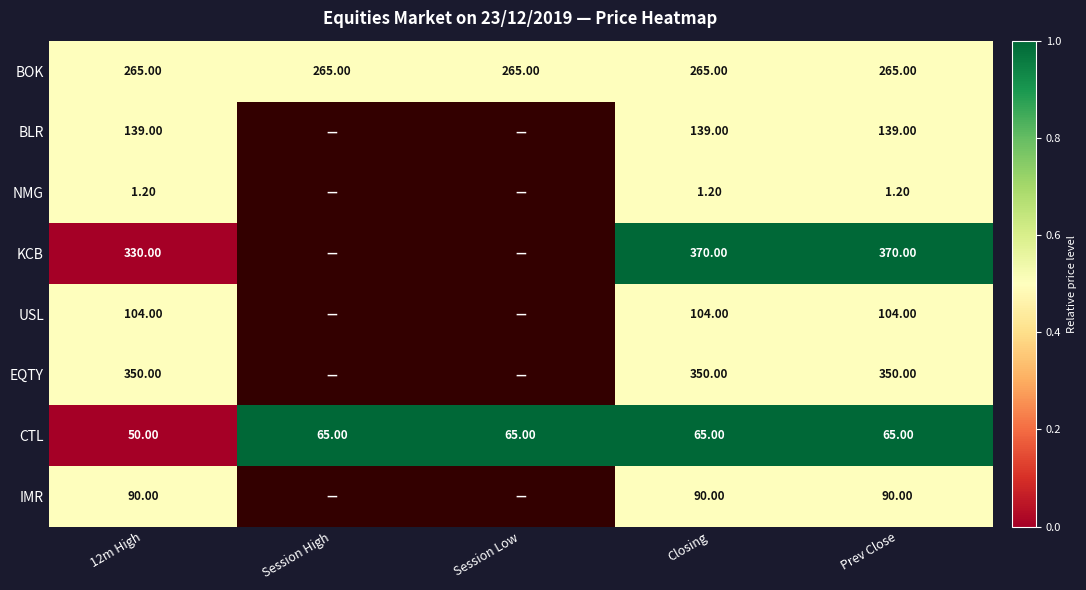

What is the difference between the highest and lowest values at Closing?

368.8